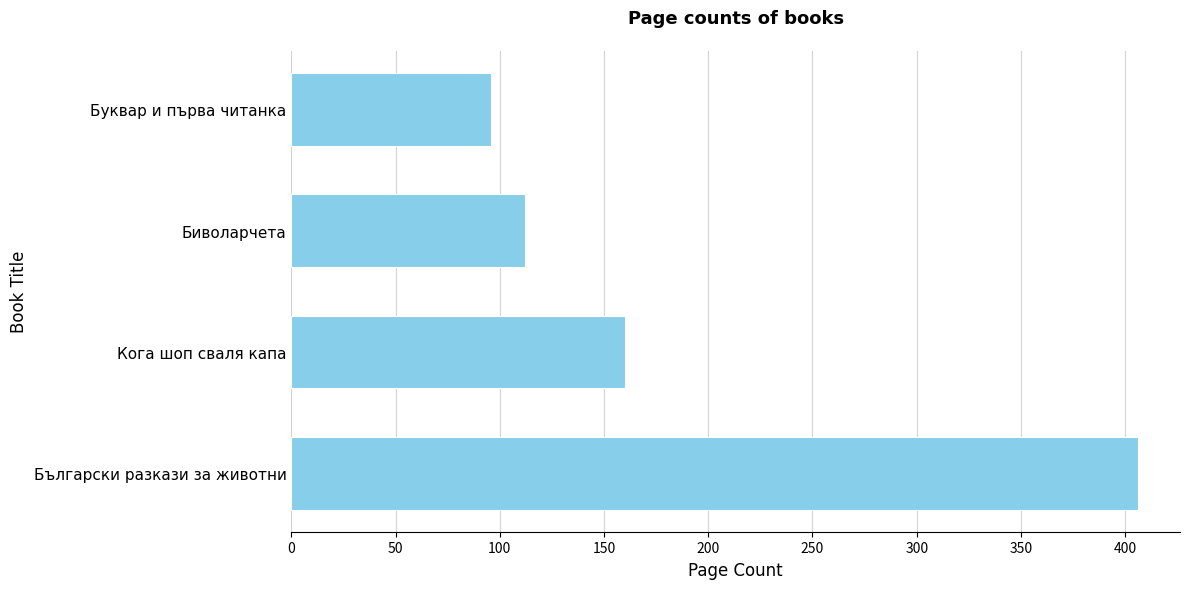

What is the smallest value displayed?

96